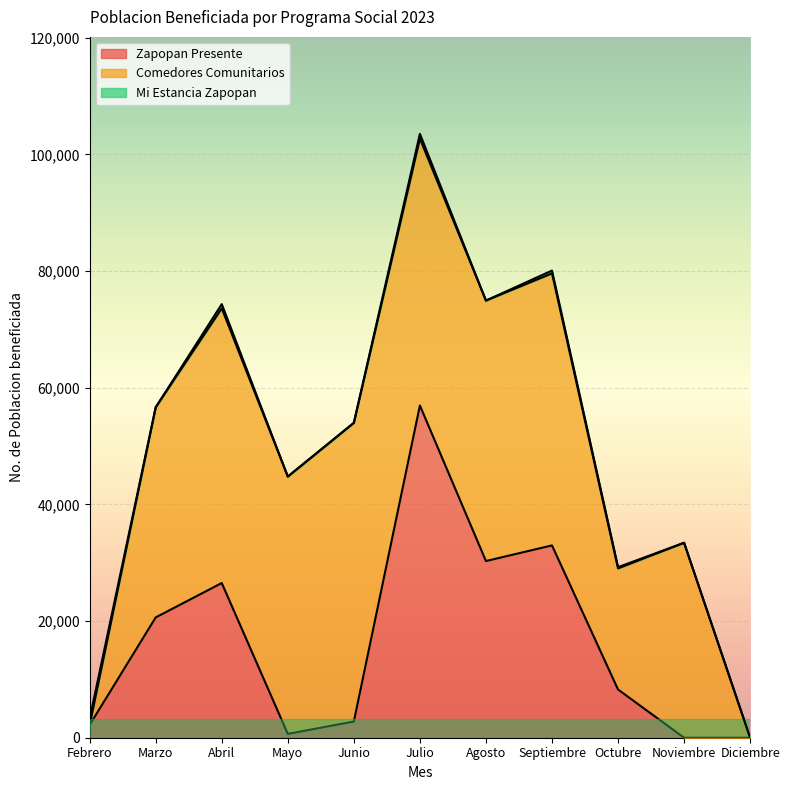

Reading left to right, transcribe all the data shown in this chart.

Zapopan Presente: 2179	20624	26521	655	2772	56958	30290	32971	8270	0	0
Comedores Comunitarios: 0	36033	47098	44120	51208	45768	44659	46644	20760	33425	0
Mi Estancia Zapopan: 1067	0	722	0	12	810	0	480	215	0	0